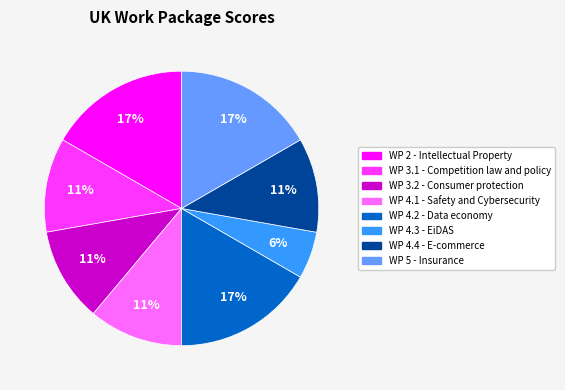

Combined, do WP 4.1 - Safety and Cybersecurity and WP 3.1 - Competition law and policy account for over 50%?

No